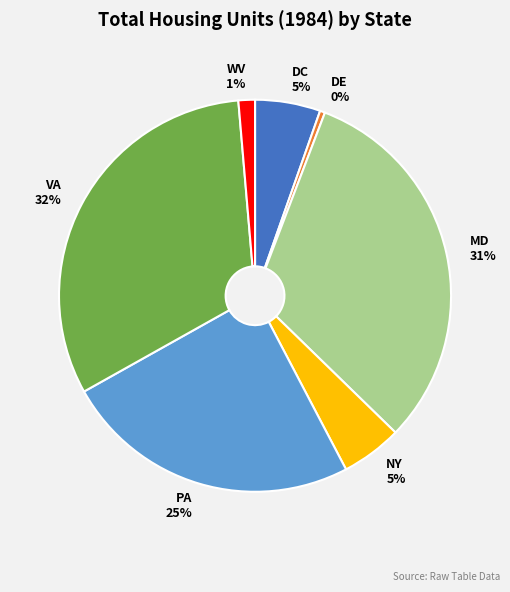

To the nearest percent, what is the combined percentage of PA and WV?

26%